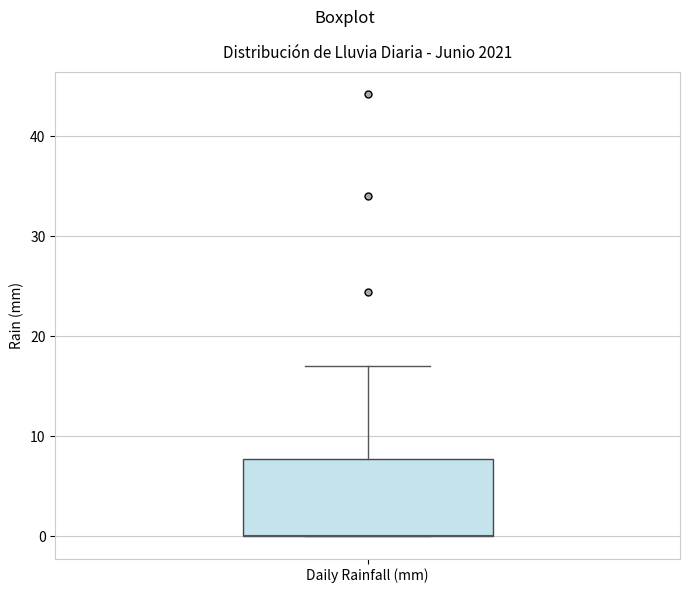

Read this box plot against the y-axis: the position of the median line, the range covered by the box, and the ends of both whiskers. The values are not printed on the chart, so give them approximately, as read against the axis.

median 0 (drawn on the box's lower edge), box 0 to 8, whiskers 0 to 17